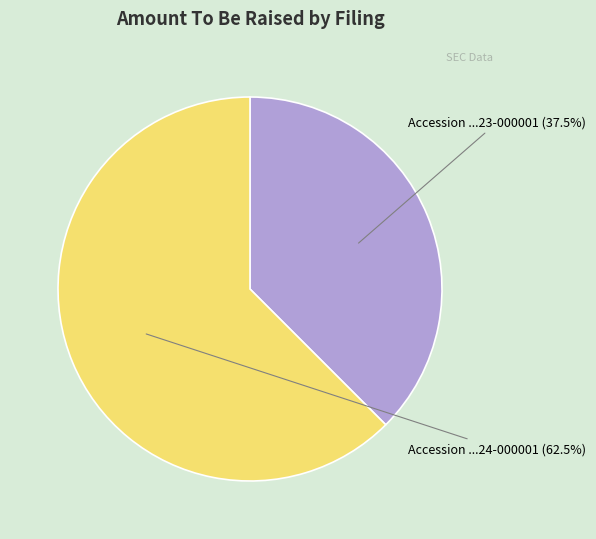

Is there any slice that represents more than half of the pie?

Yes